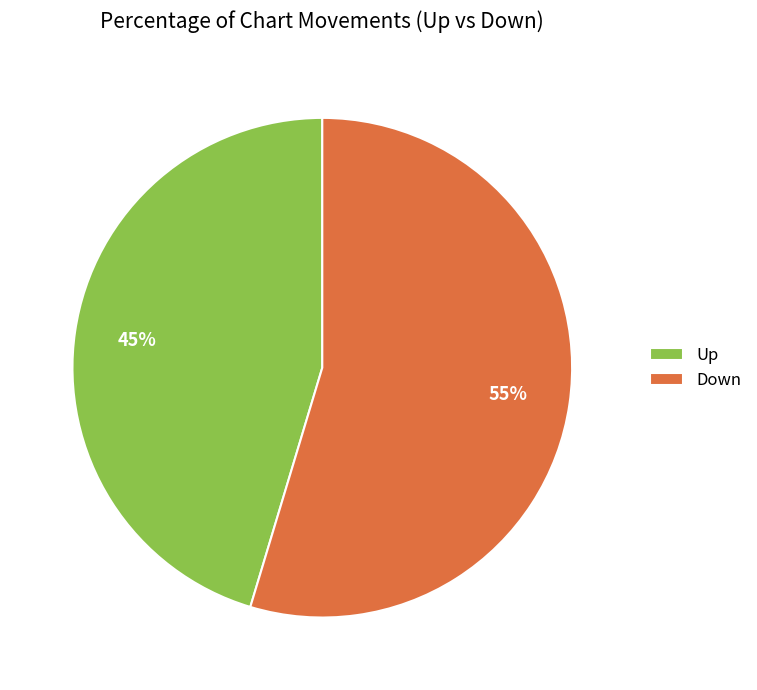

Which slice represents more than half of the pie?

Down